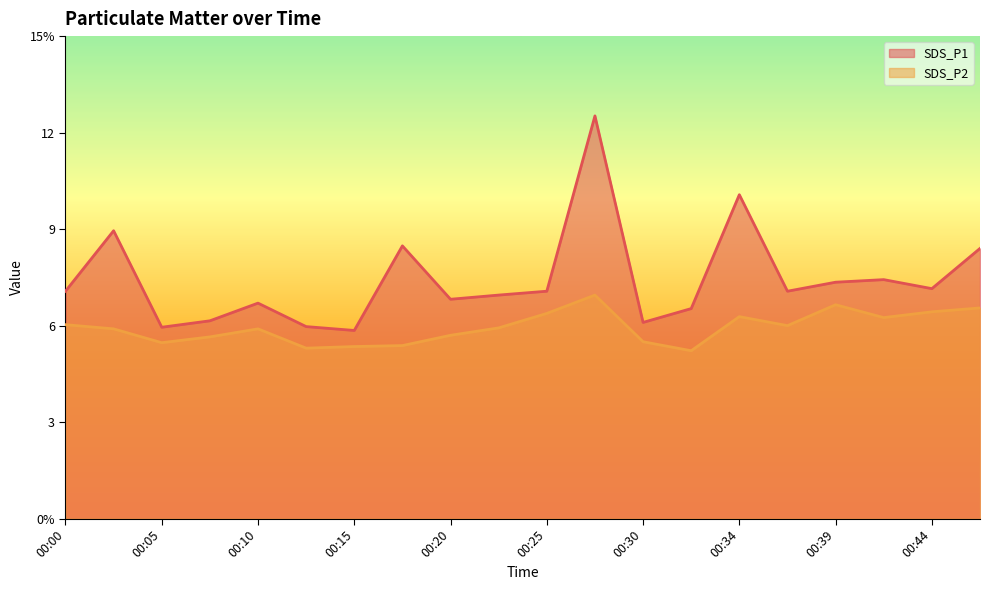

What is the average value of the SDS_P2 series?

5.9